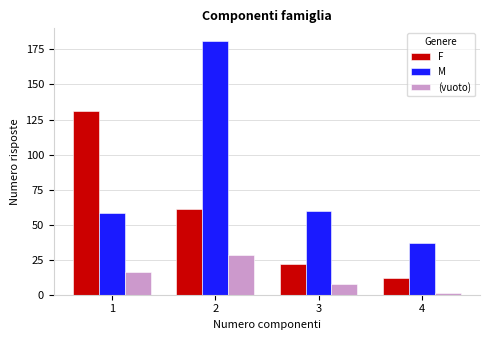

Reading right to left, transcribe all the data shown in this chart.

F: 12	22	61	131
M: 37	60	181	58
(vuoto): 1	8	28	16